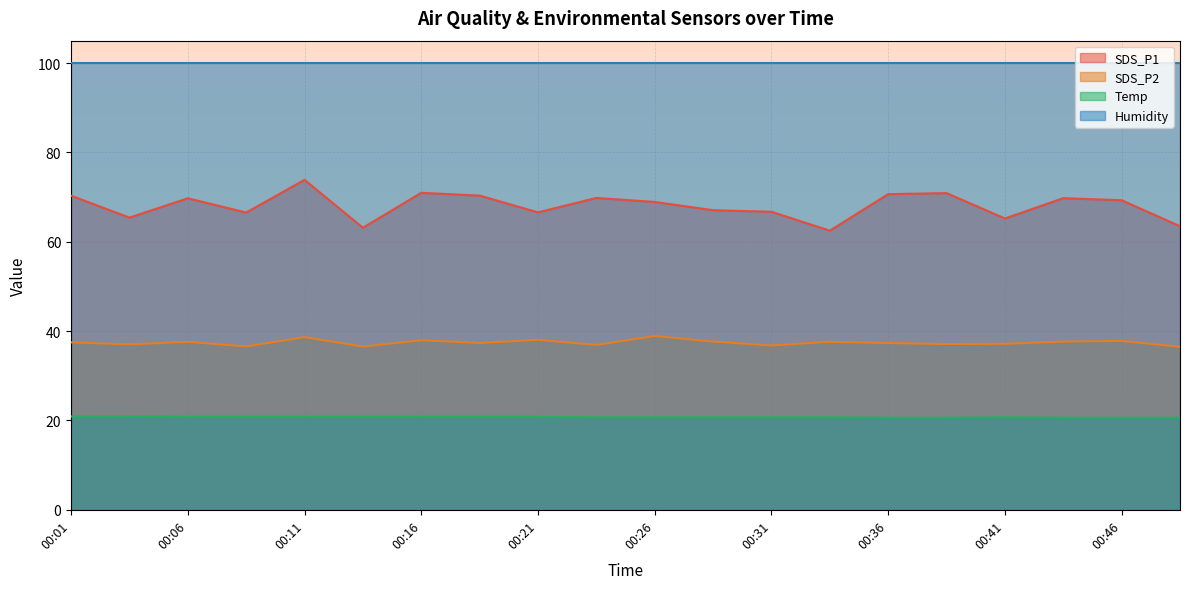

What is the difference between the SDS_P2 values at 00:26 and 00:28?

1.2